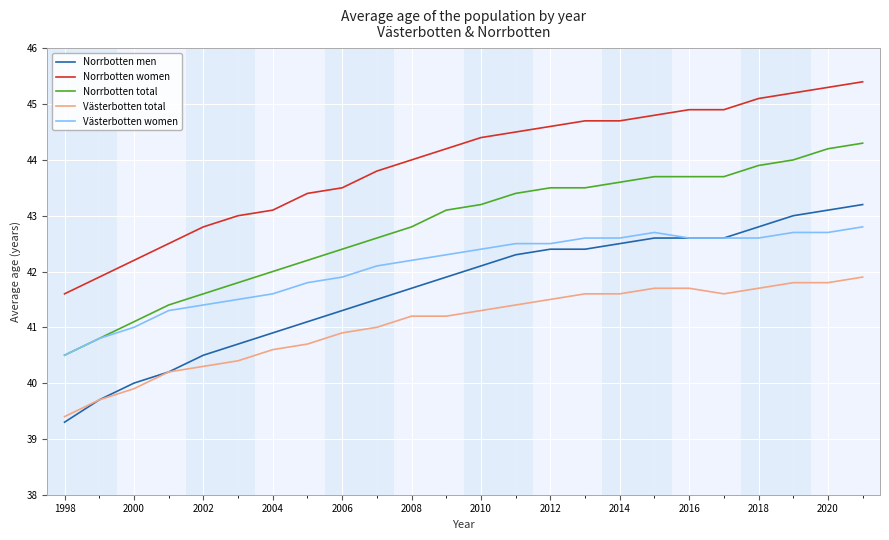

What is the lowest value of the Norrbotten men series?

39.3